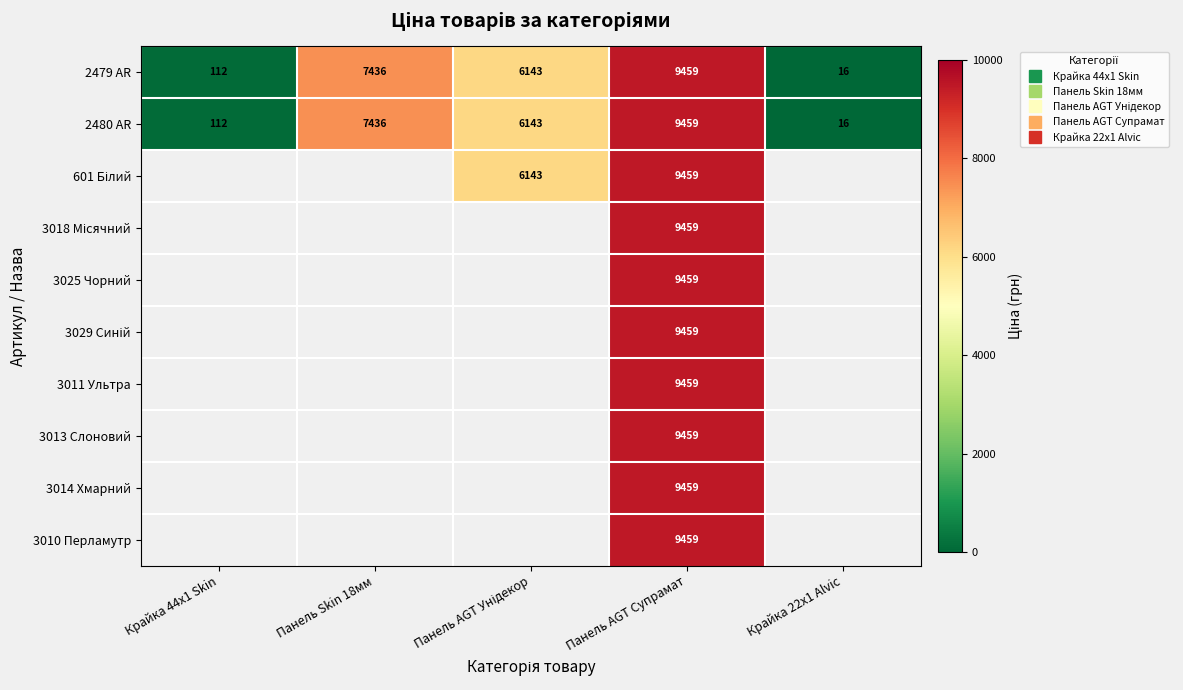

Is it true that 2480 AR equals 111.7 at Крайка 44x1 Skin?

True